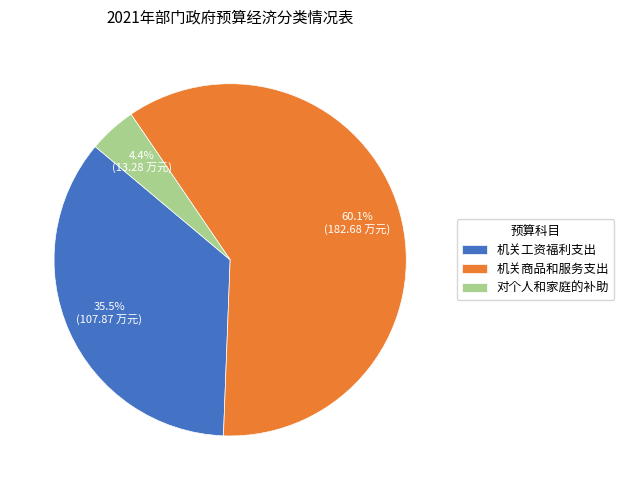

True or false: 机关商品和服务支出 accounts for 60% of the total.

True